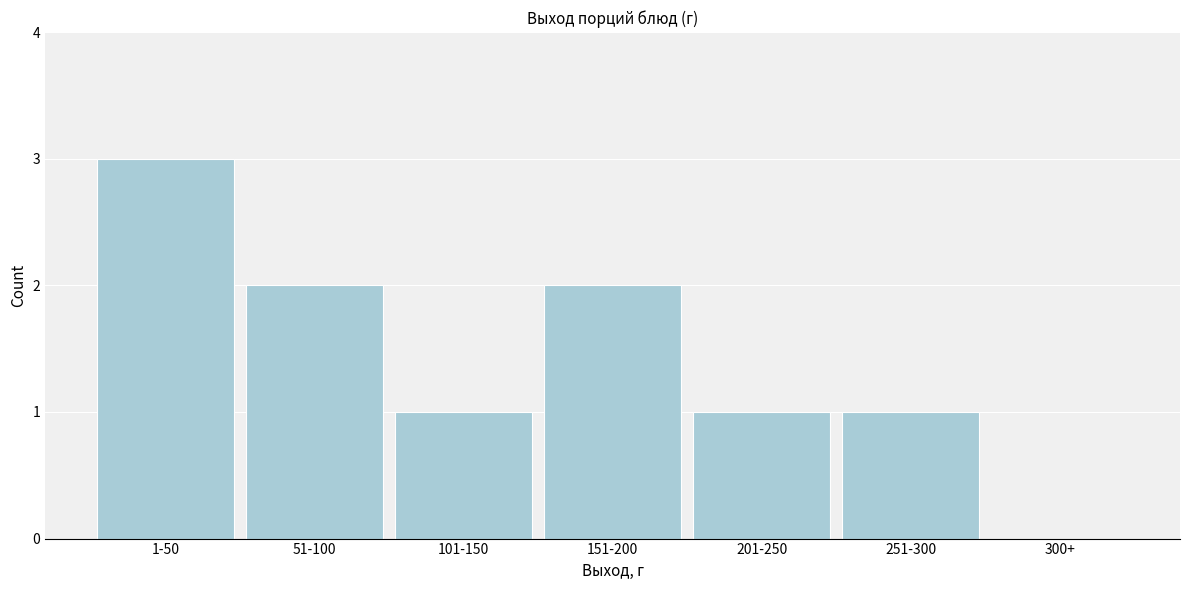

Reading right to left, extract all data points from this chart.

300+=0	251-300=1	201-250=1	151-200=2	101-150=1	51-100=2	1-50=3